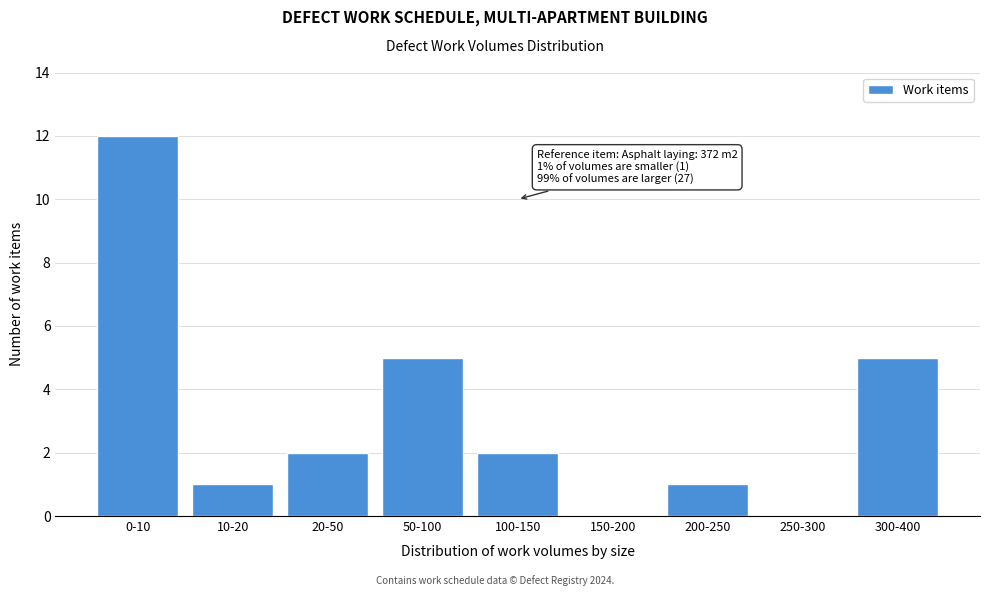

Reading left to right, list all the values displayed in this chart.

0-10=12	10-20=1	20-50=2	50-100=5	100-150=2	150-200=0	200-250=1	250-300=0	300-400=5